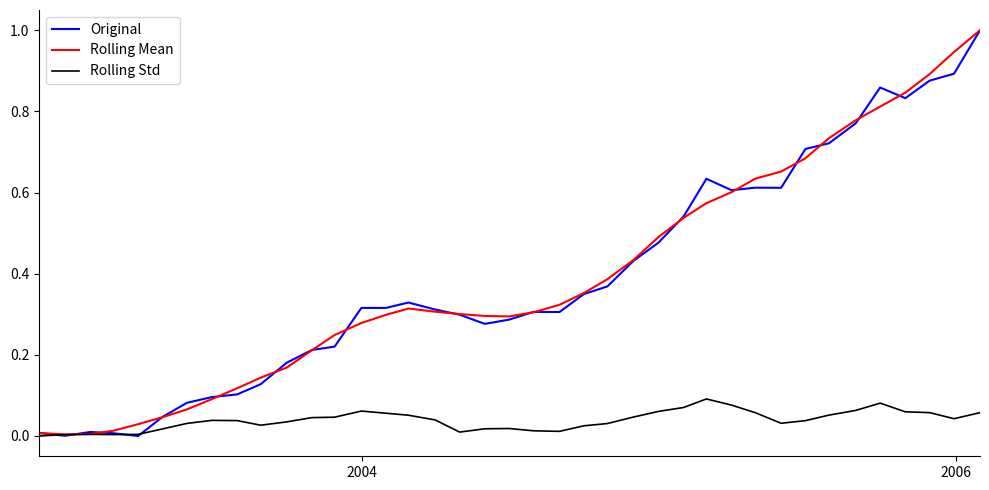

Count the number of categories in the chart.

39